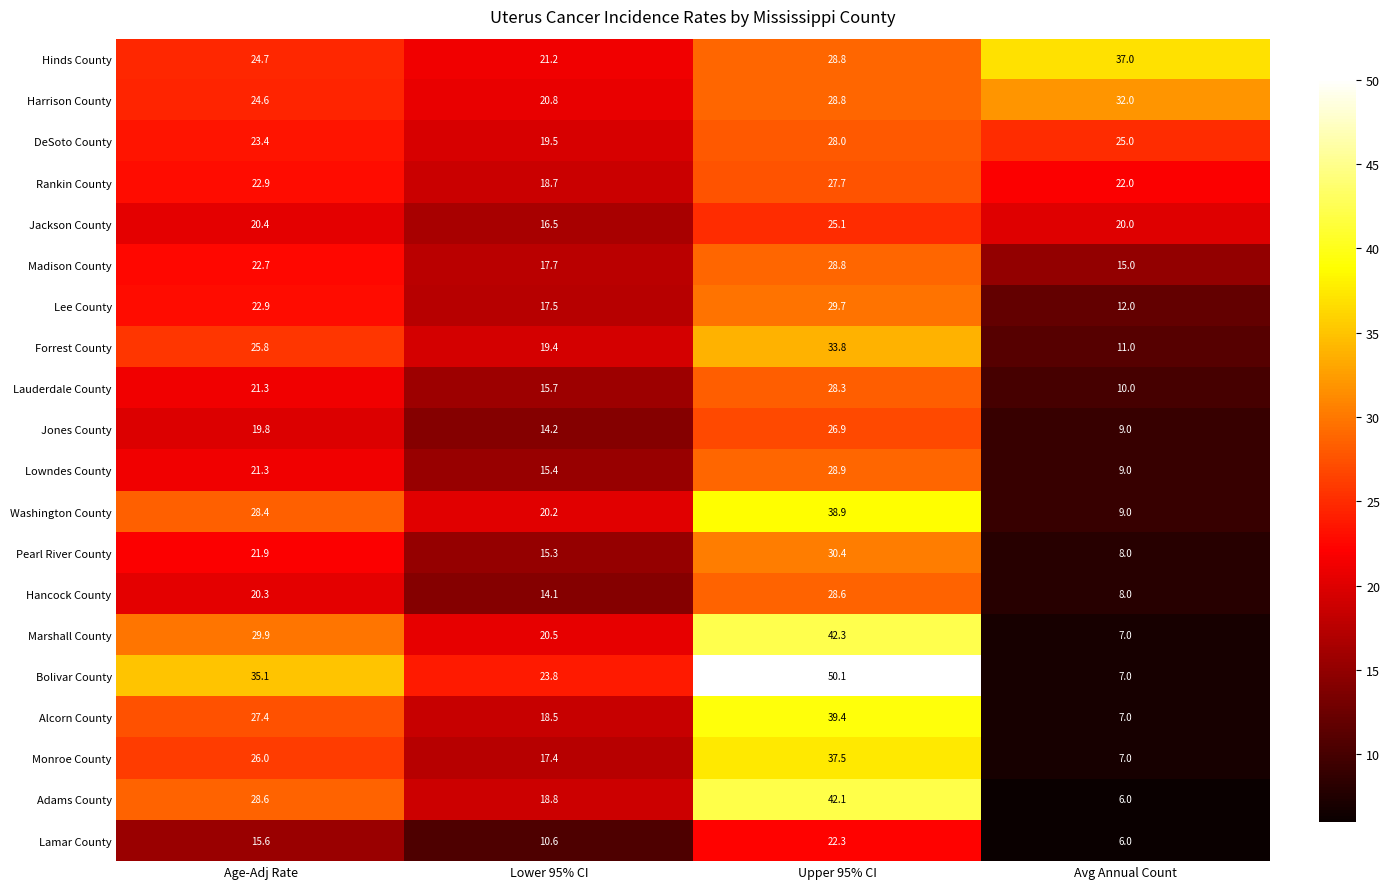

Which series has the largest total across all categories?

Bolivar County